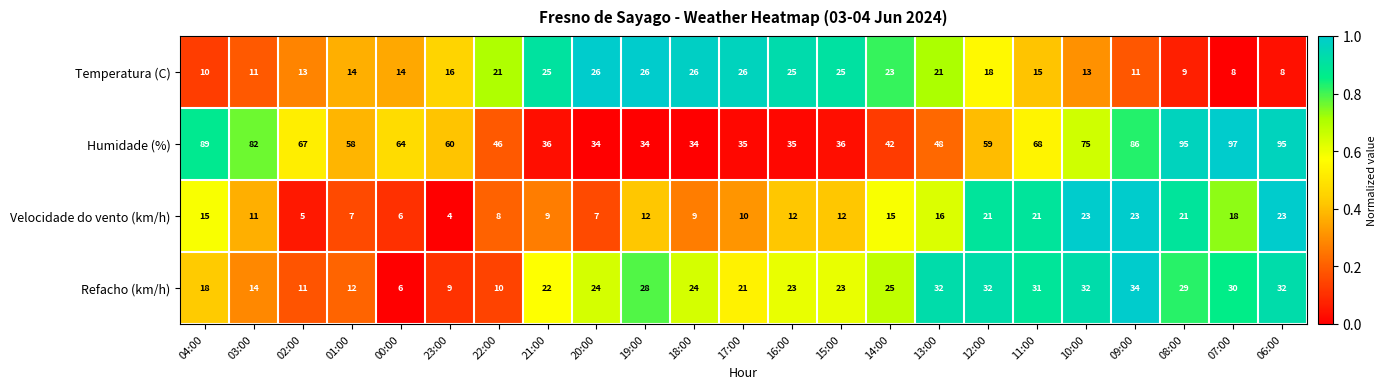

What is the difference between the maximum and minimum values in the Humidade (%) series?

63